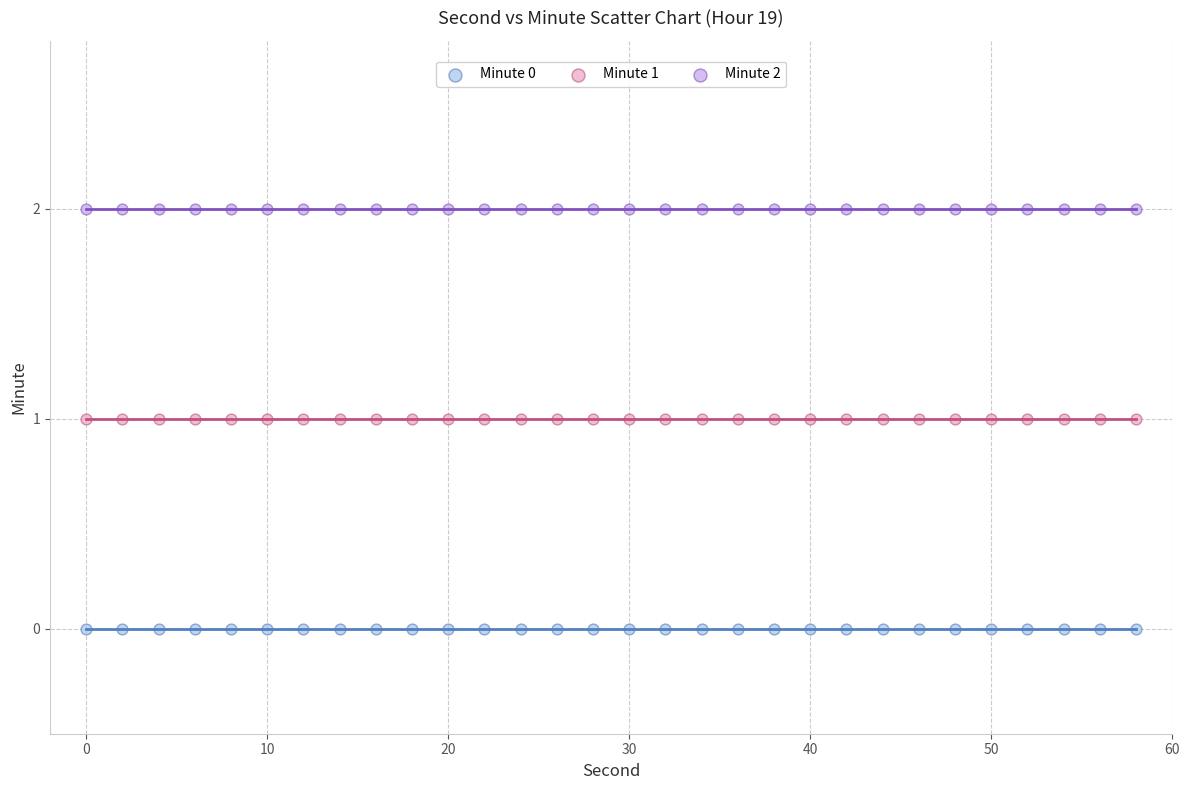

What are all the series names shown in the legend?

Minute 0, Minute 1, Minute 2